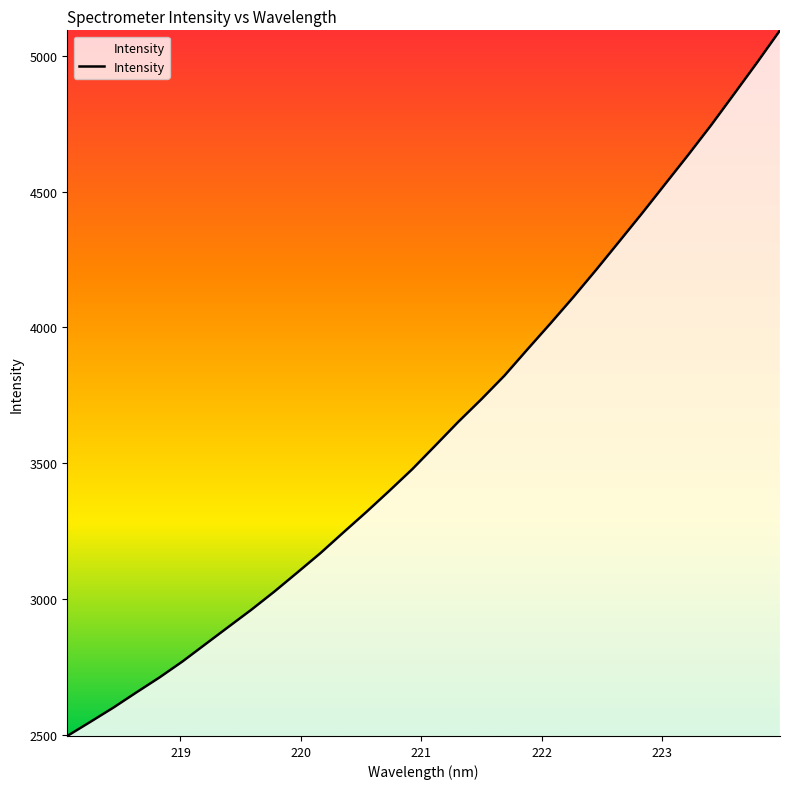

What is the maximum value shown in the chart?

5093.1